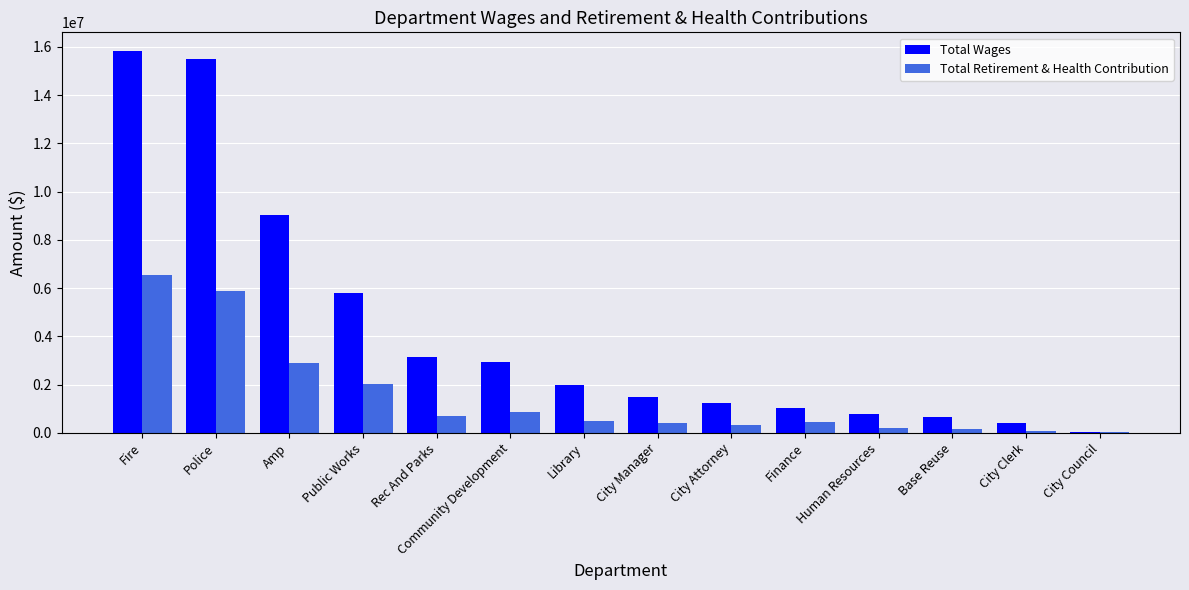

How many distinct data groups are displayed?

2